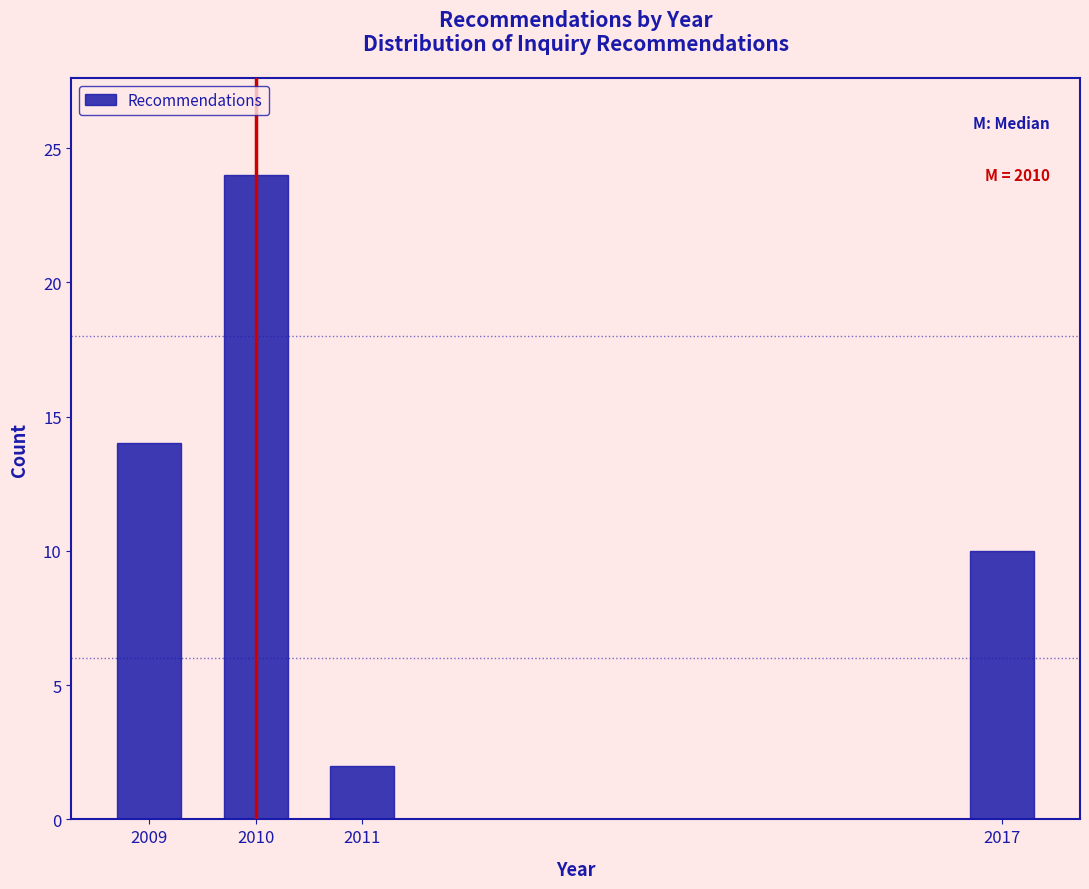

Reading left to right, extract all data points from this chart.

14	24	2	10